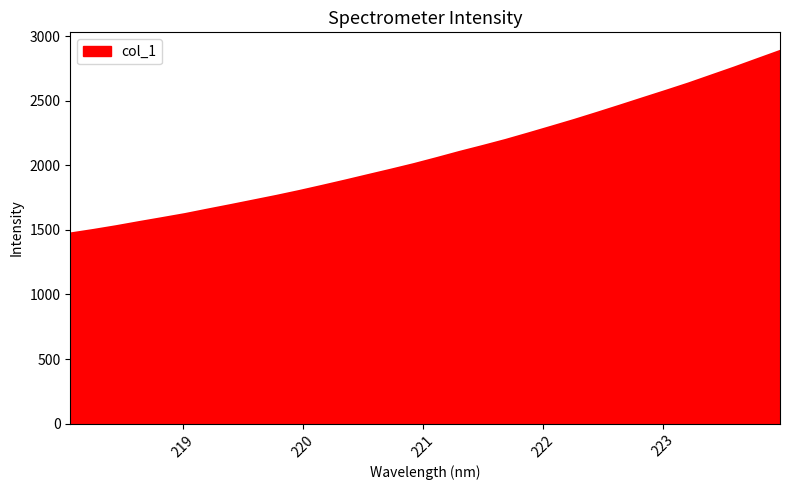

What is the difference between the maximum and minimum values?

1413.4